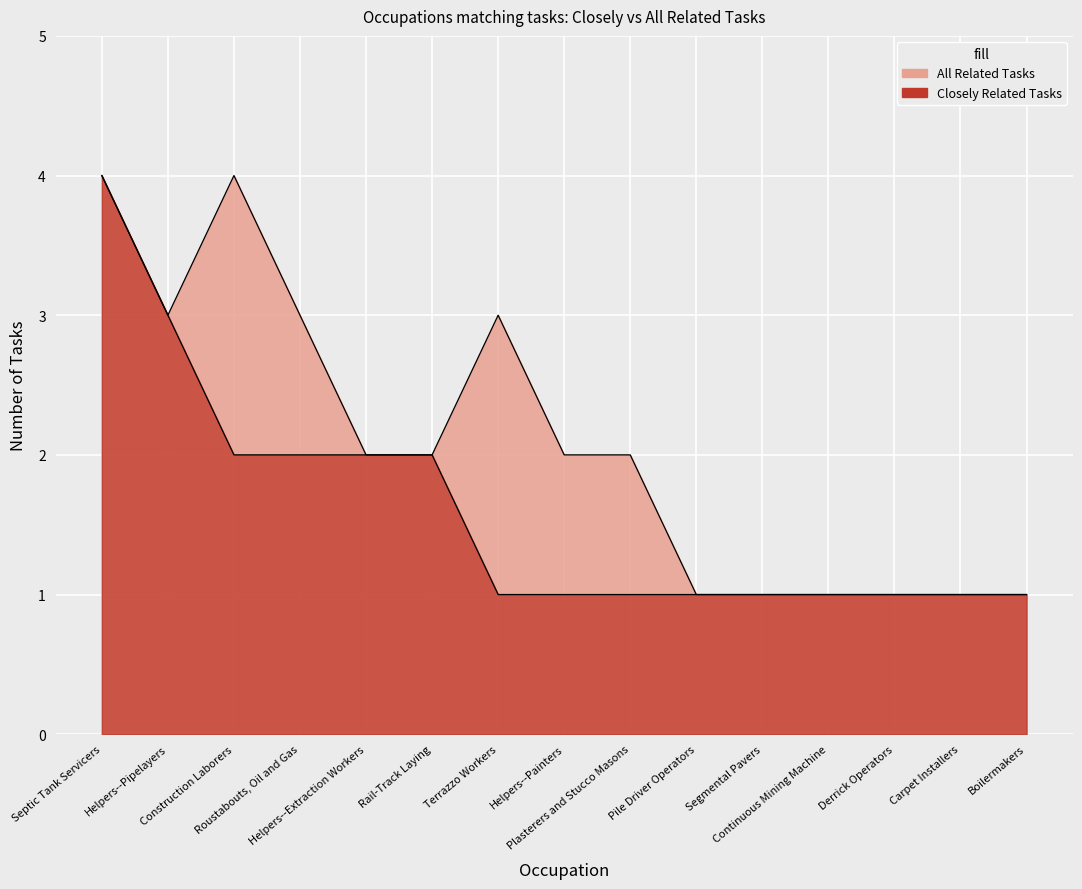

How many All Related Tasks values are between 1 and 3?

13